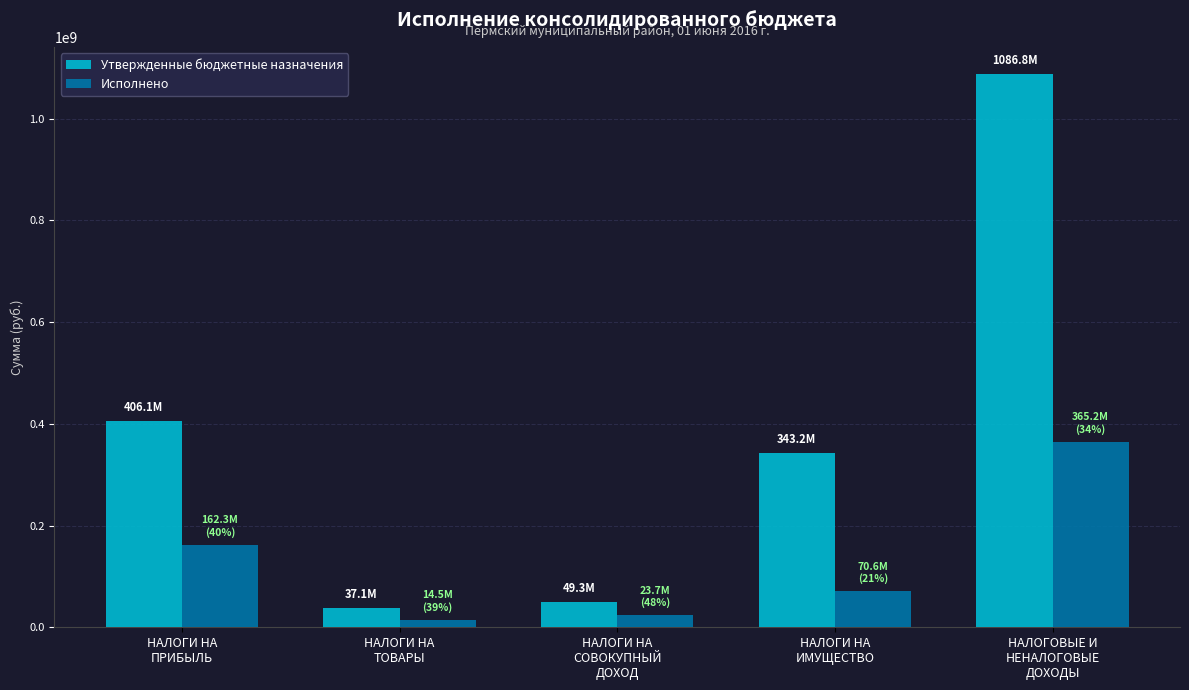

At which category is the sum across all series the highest?

НАЛОГОВЫЕ И
НЕНАЛОГОВЫЕ
ДОХОДЫ